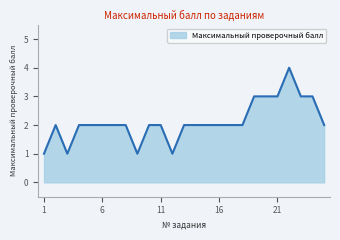

What is the difference between the maximum and minimum values?

3